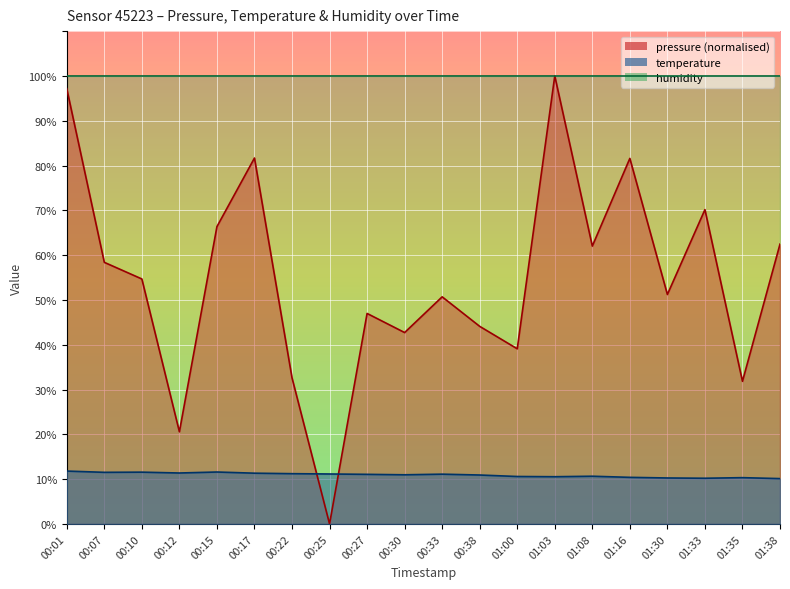

Which series changed the most between 00:17 and 01:35?

pressure (normalised)